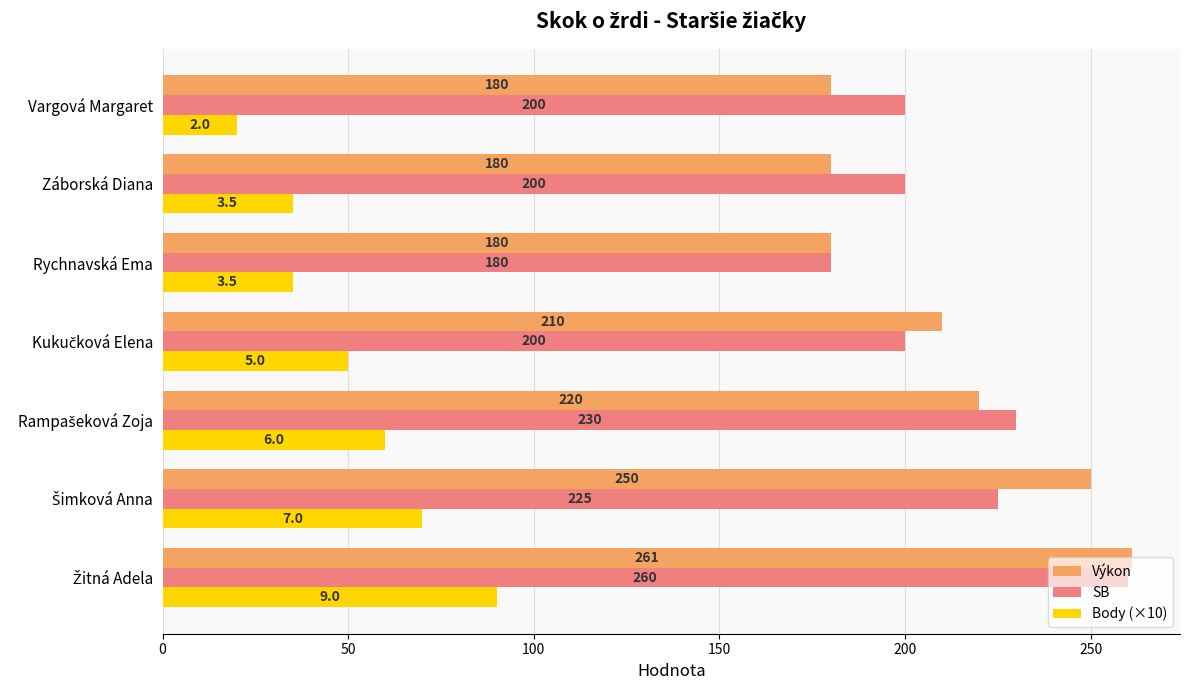

Which series has the largest total across all categories?

SB